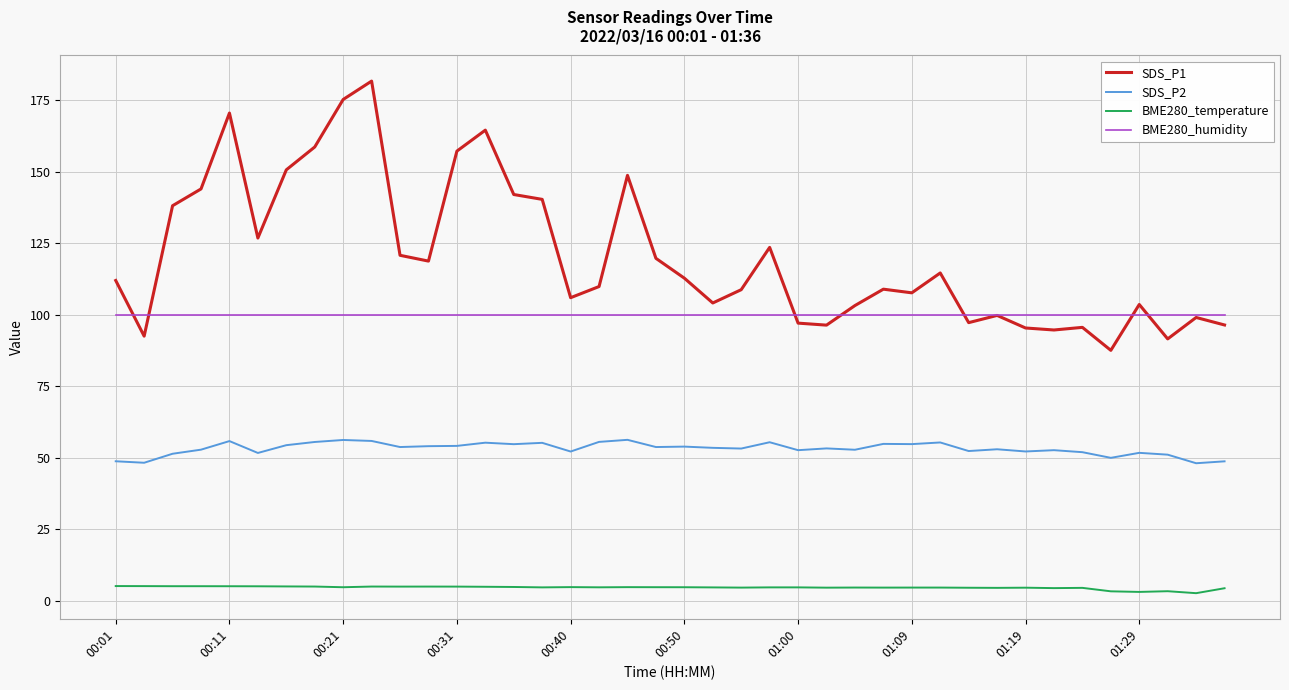

What is the highest value of the SDS_P2 series?

56.2